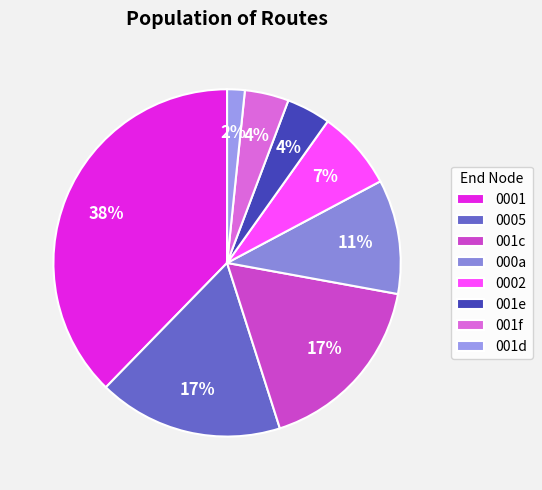

Is there a majority slice in this chart?

No